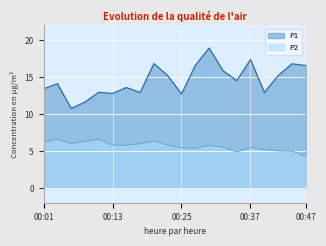

True or false: P2 and P1 intersect in this chart.

False